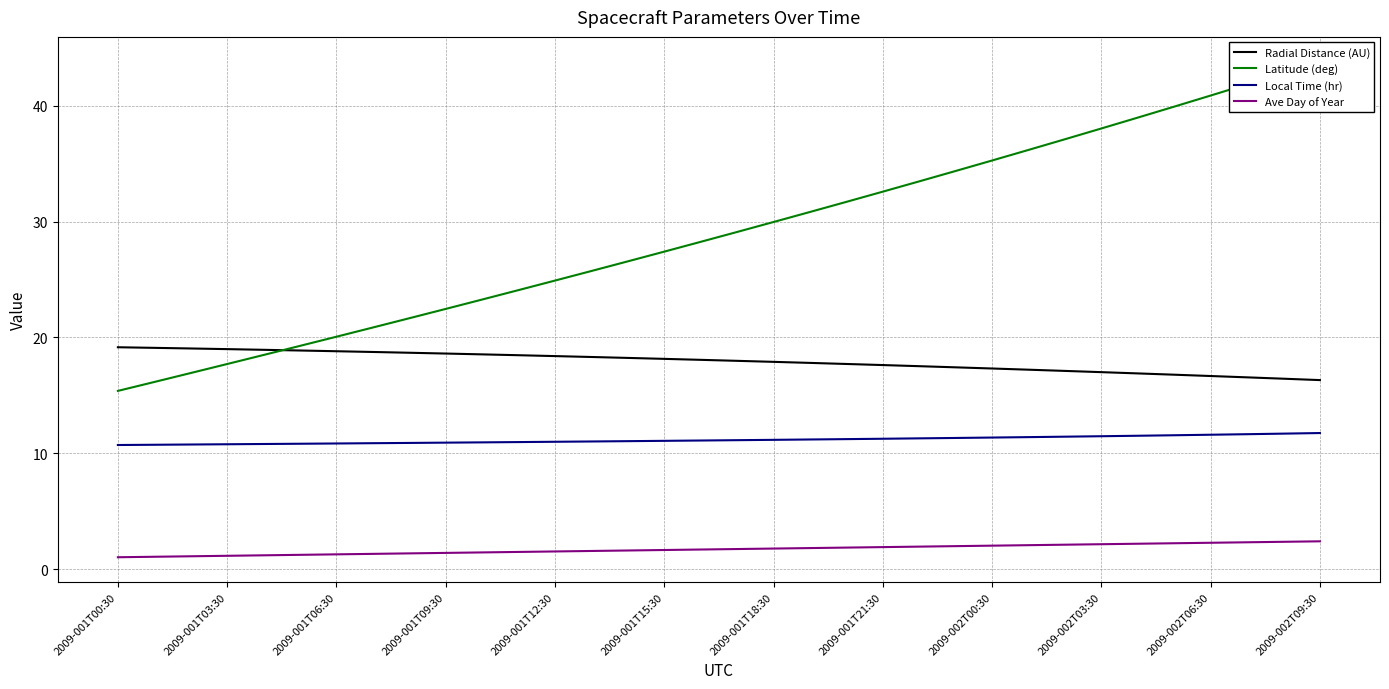

What is the sum of all Radial Distance (AU) values?

609.3